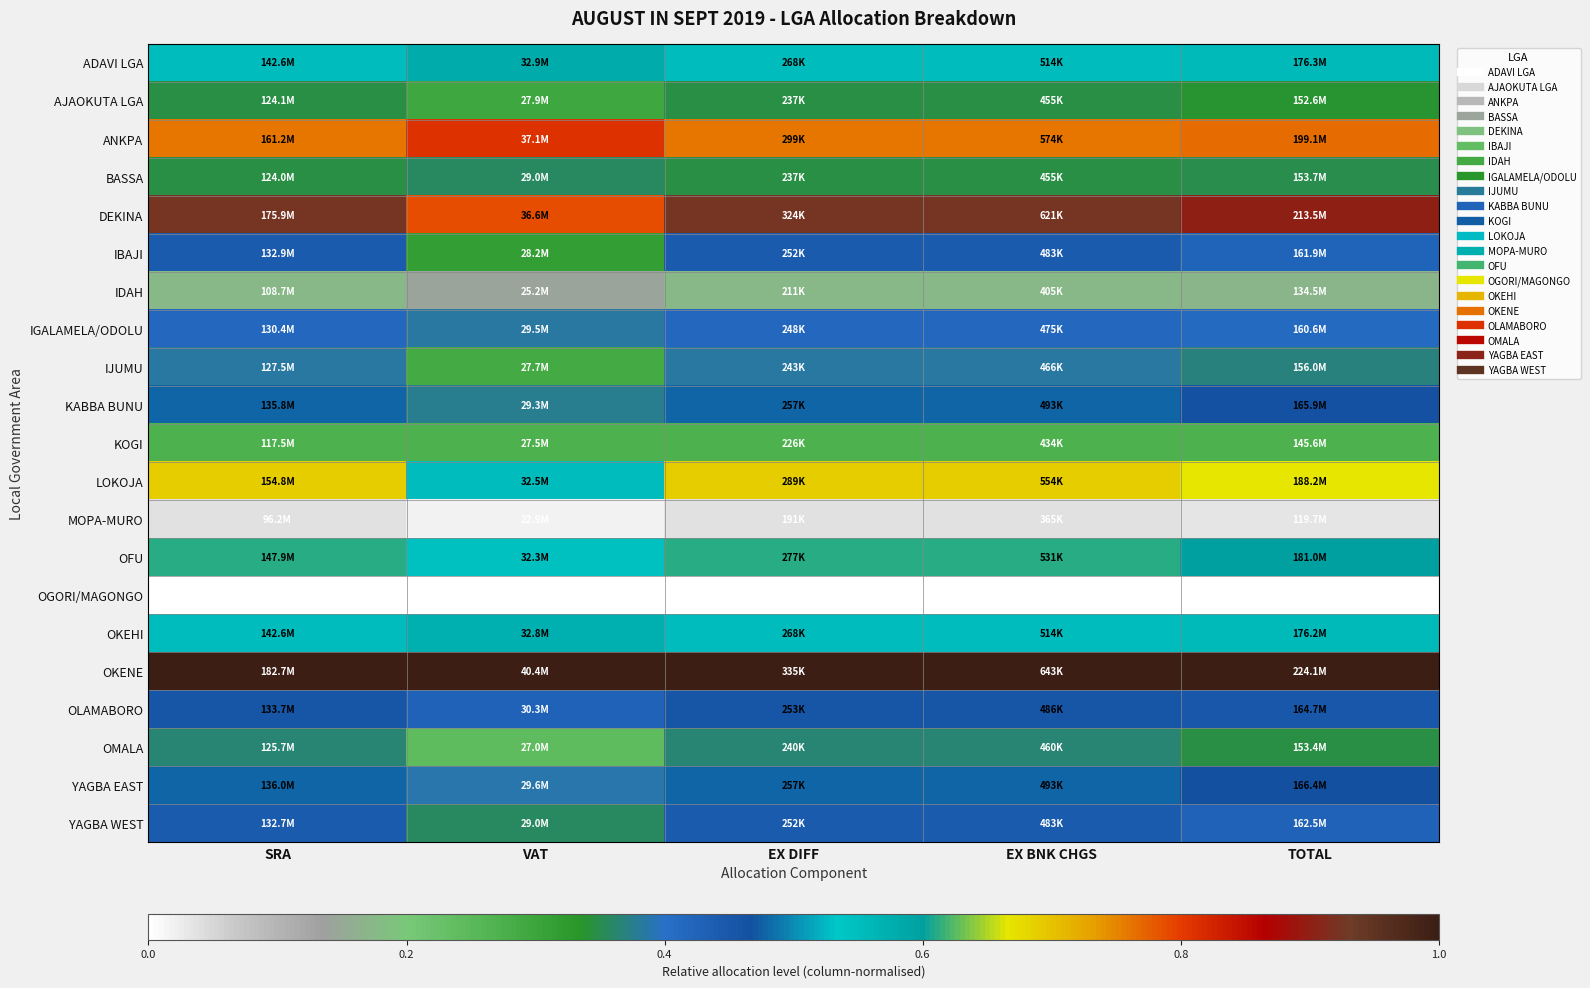

How many distinct data groups are displayed?

21